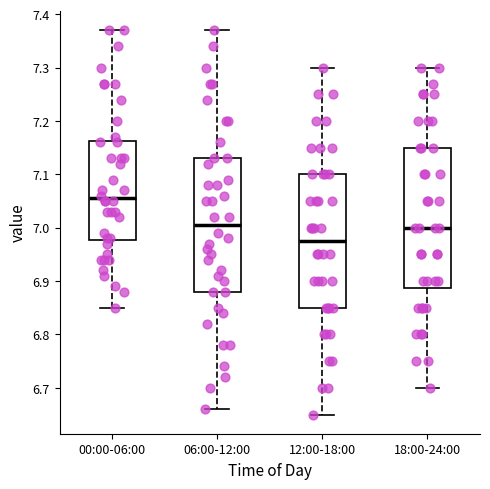

Reading left to right, transcribe this box plot: for each box, give where its median line is, the range the box spans, and where its two whiskers end, as read against the y-axis. The values are not printed on the chart, so give them approximately, as read against the axis.

00:00-06:00: median 7.06, box 6.98 to 7.16, whiskers 6.85 to 7.37
06:00-12:00: median 7.01, box 6.88 to 7.13, whiskers 6.66 to 7.37
12:00-18:00: median 6.98, box 6.85 to 7.10, whiskers 6.65 to 7.30
18:00-24:00: median 7.00, box 6.89 to 7.15, whiskers 6.70 to 7.30